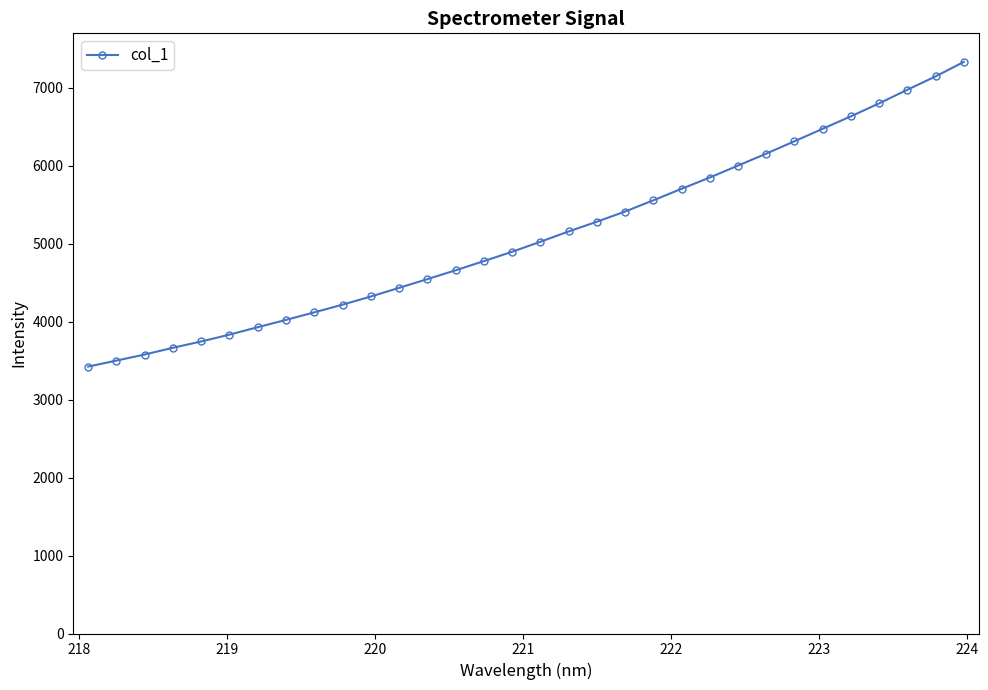

What is the average value?

5107.1